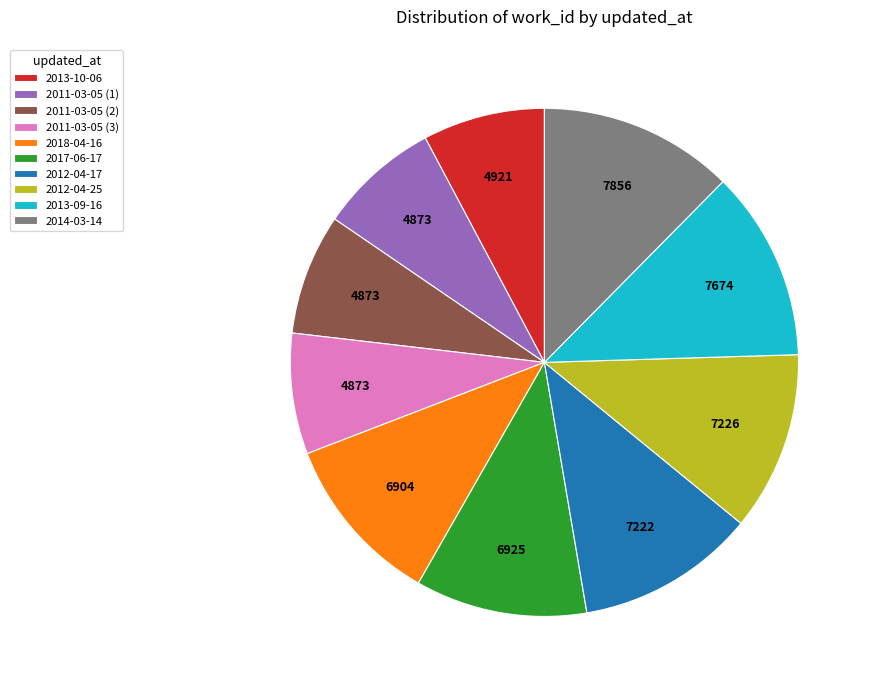

Which has a higher value, 2013-10-06 or 2018-04-16?

2018-04-16